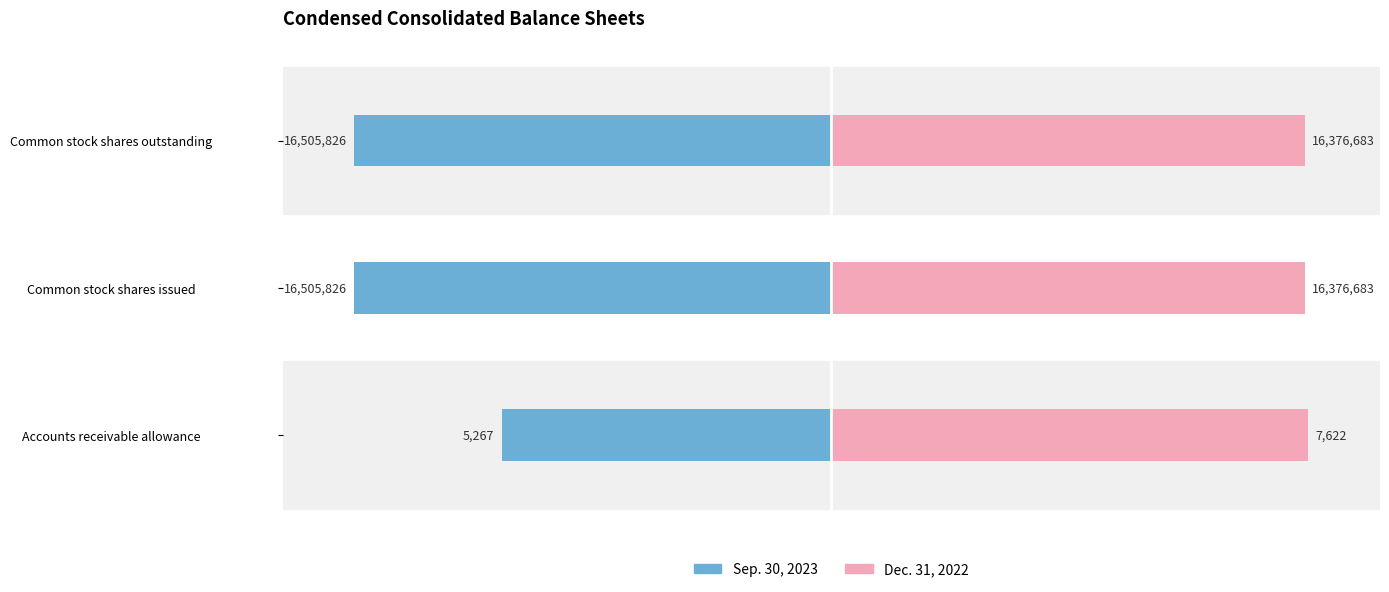

Is it true that Dec. 31, 2022 equals 144.1 at Accounts receivable allowance?

False